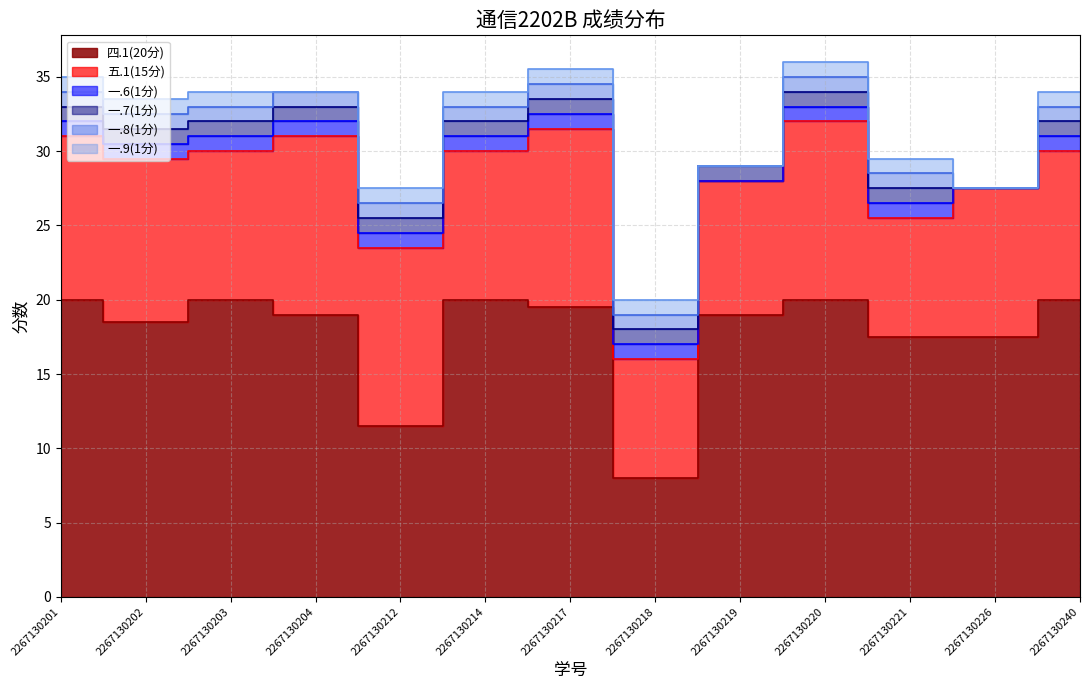

Count the number of categories in the chart.

13